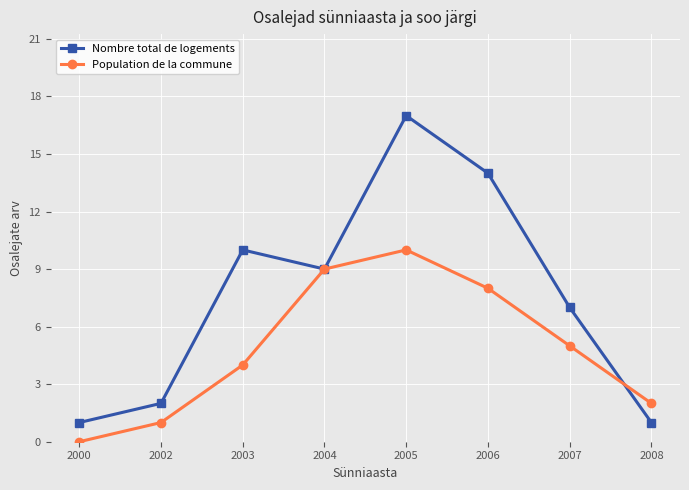

How many lines are shown in the chart?

2